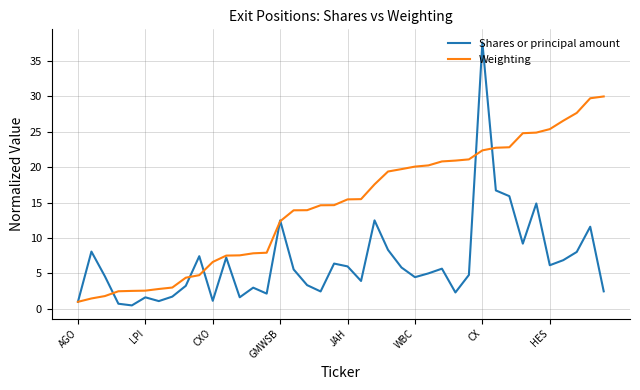

What is the maximum value for Shares or principal amount?

37.6